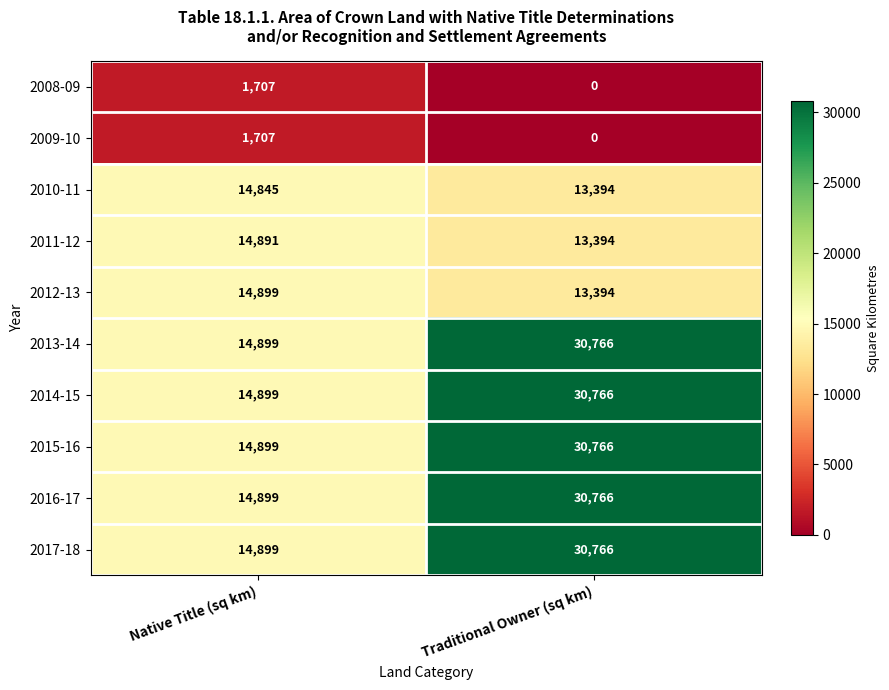

How many distinct data groups are displayed?

10